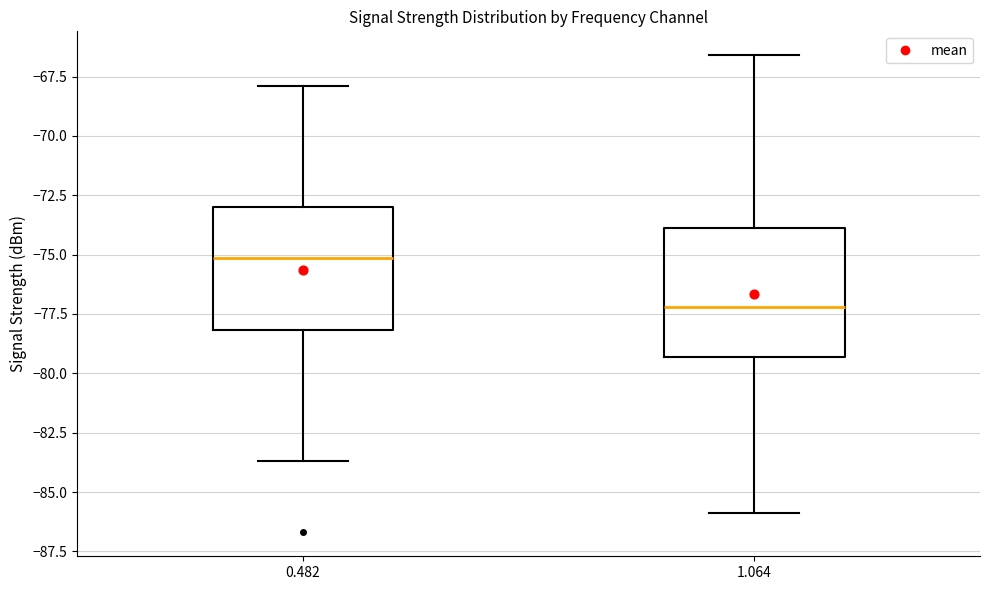

Reading left to right, transcribe this box plot: for each box, give where its median line is, the range the box spans, and where its two whiskers end, as read against the y-axis. The values are not printed on the chart, so give them approximately, as read against the axis.

0.482: median -75.0, box -78.0 to -73.0, whiskers -83.5 to -68.0
1.064: median -77.0, box -79.5 to -74.0, whiskers -86.0 to -66.5